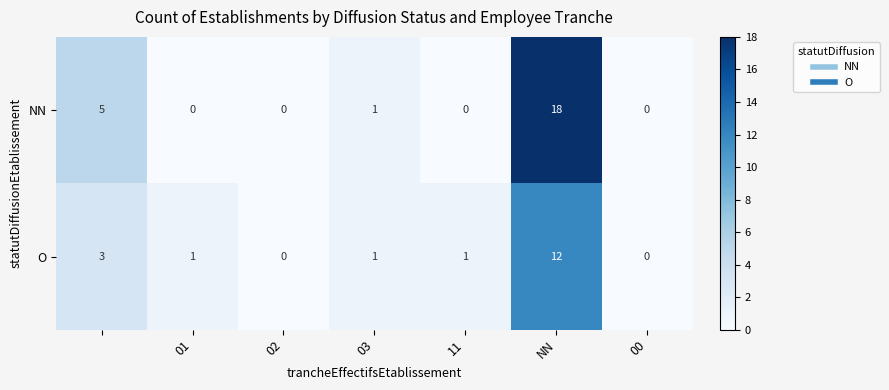

Reading right to left, transcribe all the data shown in this chart.

NN: 0	18	0	1	0	0	5
O: 0	12	1	1	0	1	3